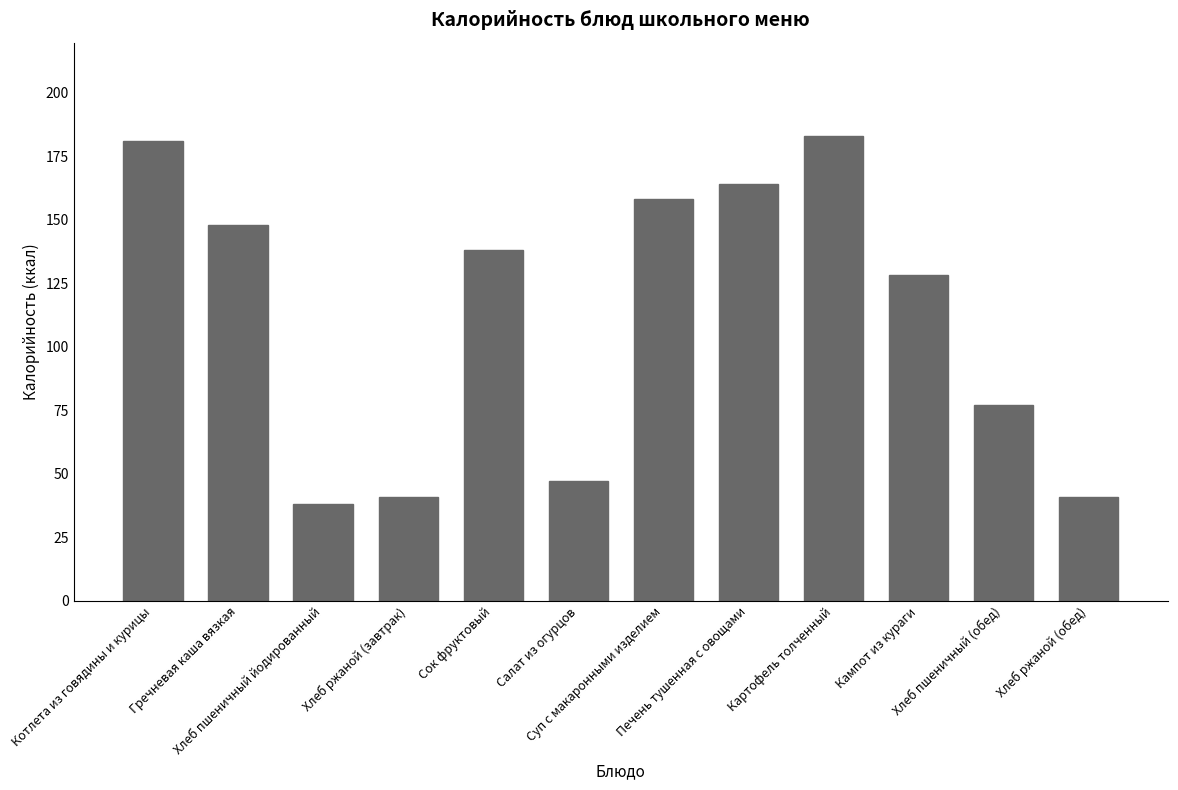

Reading left to right, what are all the values shown in this chart?

Котлета из говядины и курицы=181	Гречневая каша вязкая=148	Хлеб пшеничный йодированный=38	Хлеб ржаной (завтрак)=41	Сок фруктовый=138	Салат из огурцов=47	Суп с макаронными изделием=158	Печень тушенная с овощами=164	Картофель толченный=183	Кампот из кураги=128	Хлеб пшеничный (обед)=77	Хлеб ржаной (обед)=41